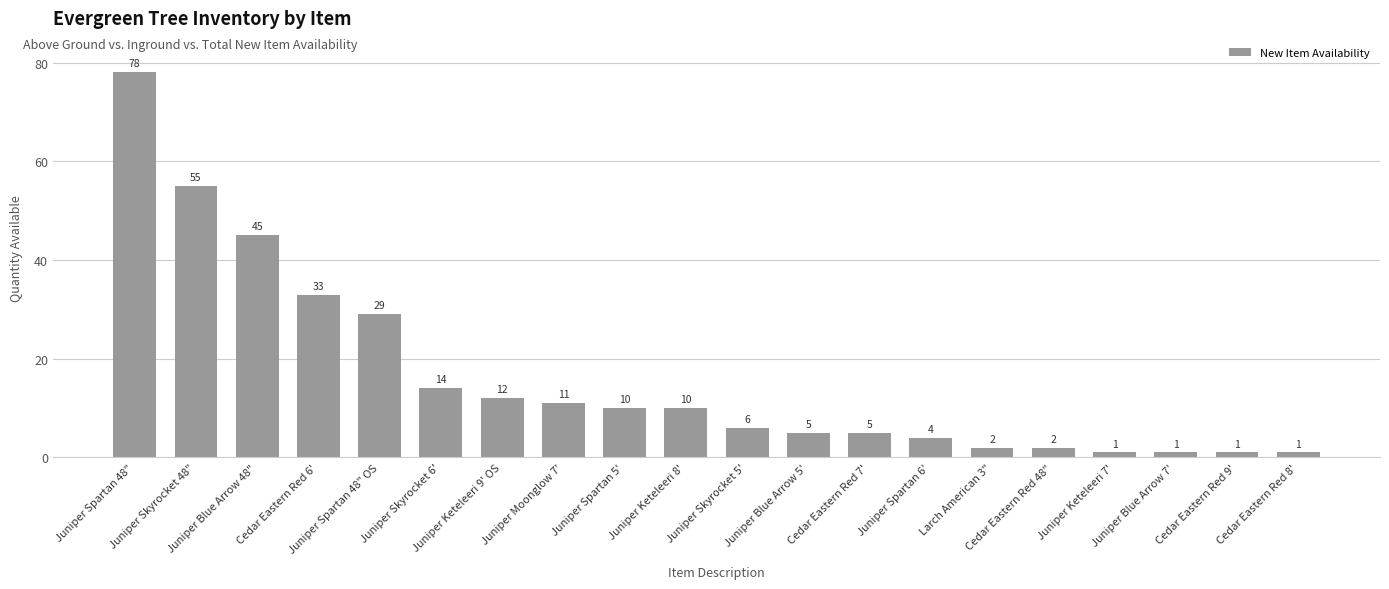

The value at Juniper Spartan 48" OS is 29. True or false?

True